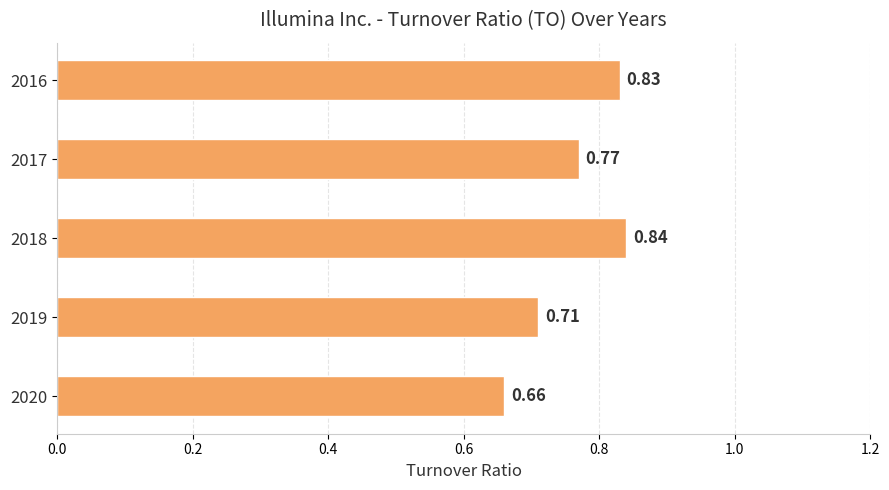

Between 2017 and 2019, which is larger?

2017